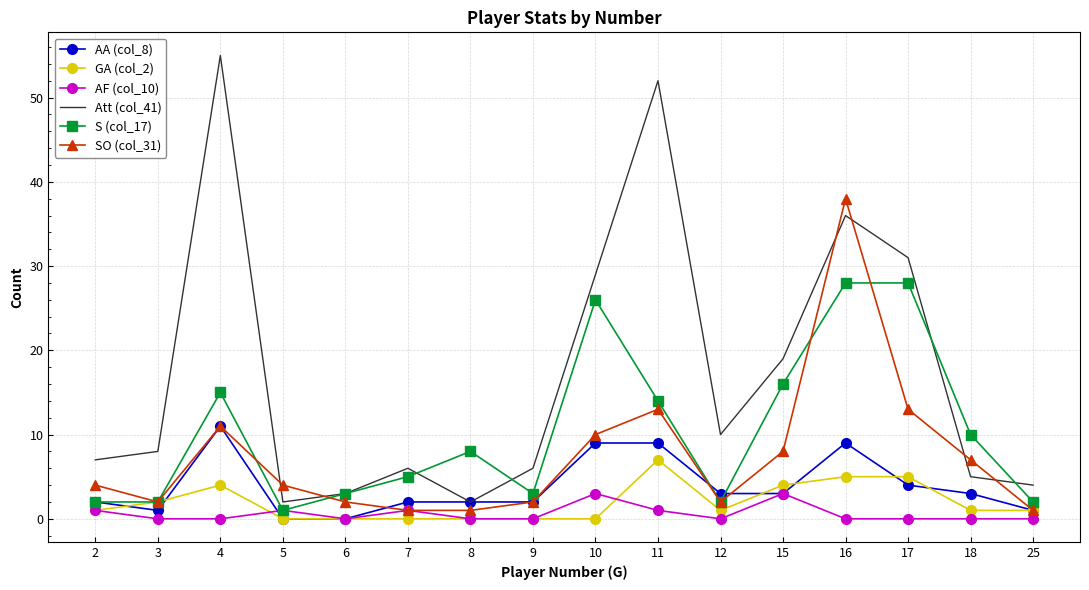

Rank the series at 16 from highest to lowest value.

SO (col_31), Att (col_41), S (col_17), AA (col_8), GA (col_2), AF (col_10)